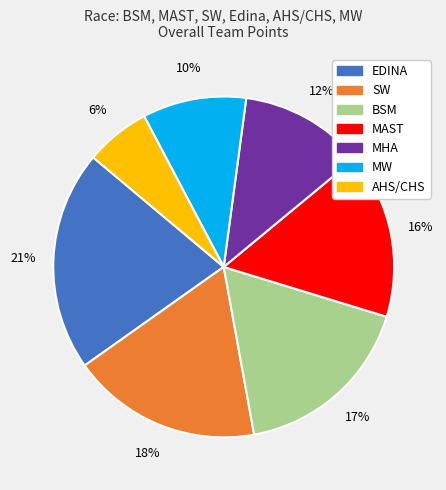

Is EDINA the majority of the pie?

No